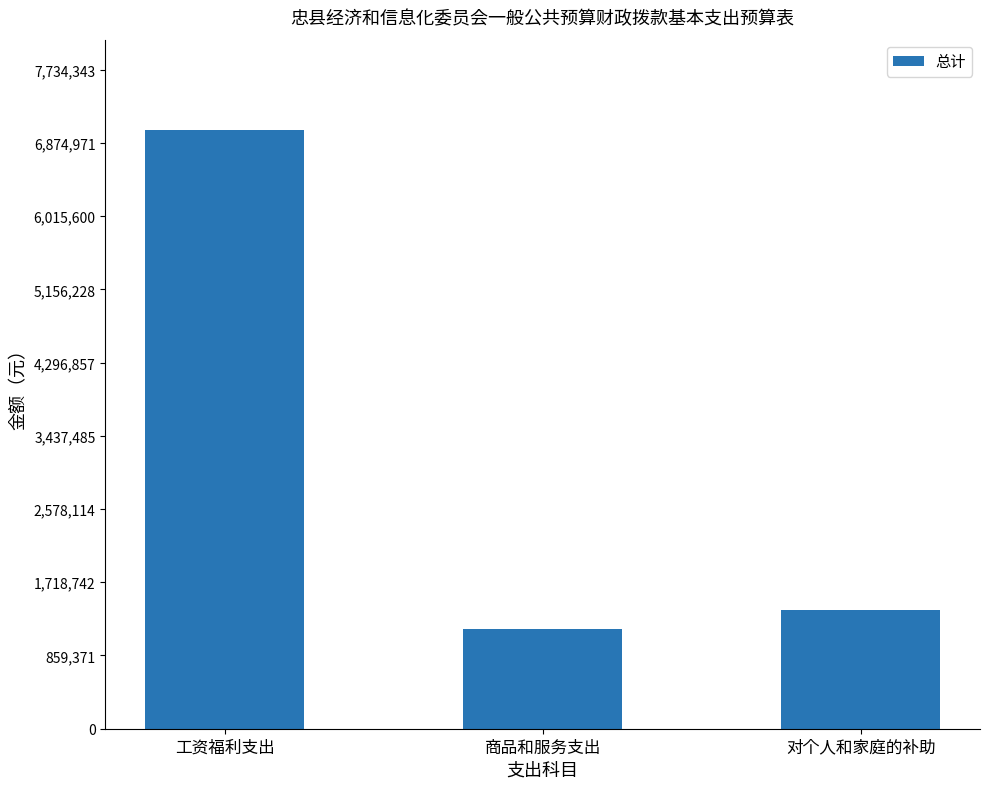

What is the label of the 3rd bar from the left?

对个人和家庭的补助